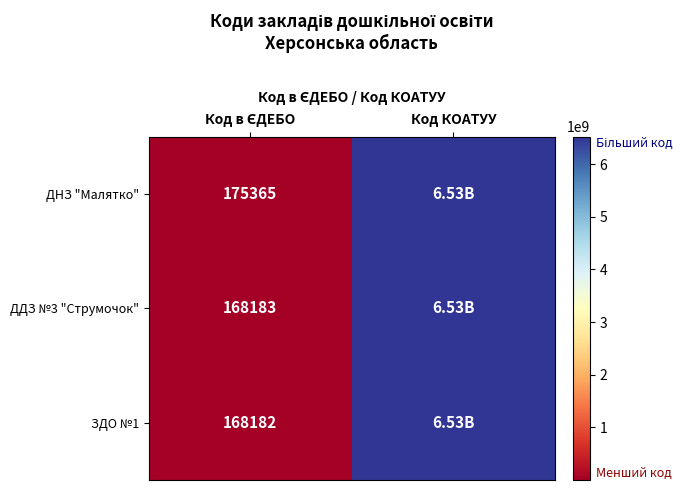

What is the maximum value shown in the chart?

6525455100